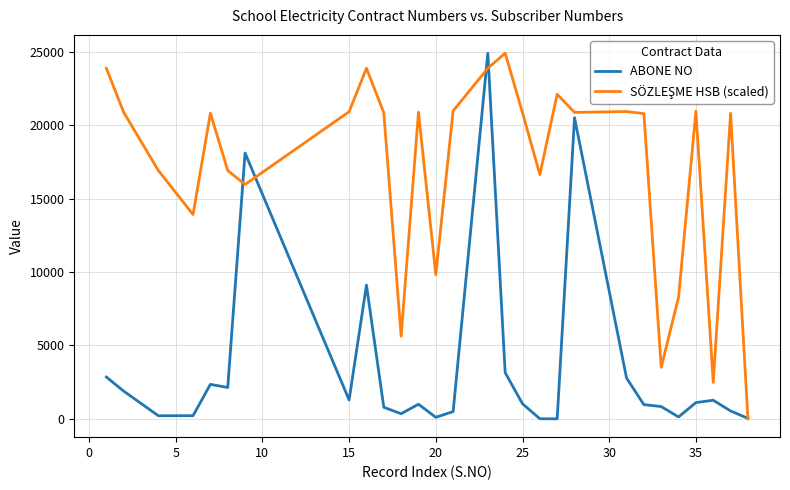

What is the maximum value shown in the chart?

24900.0